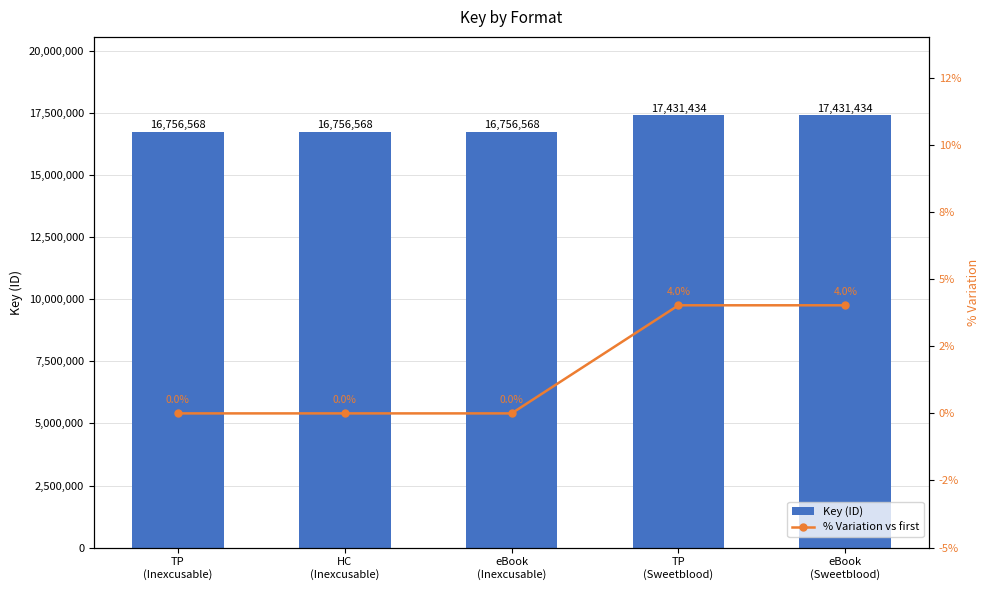

Which series has the largest total across all categories?

Key (ID)